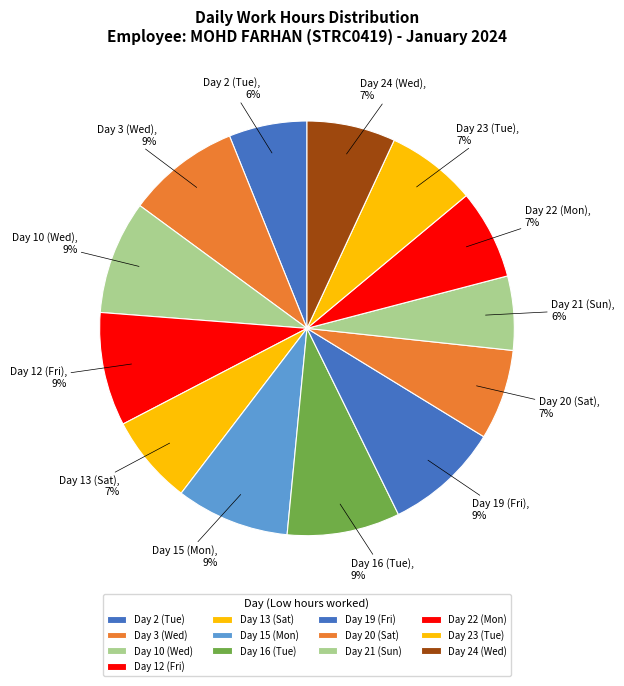

How many slices are in this pie chart?

13